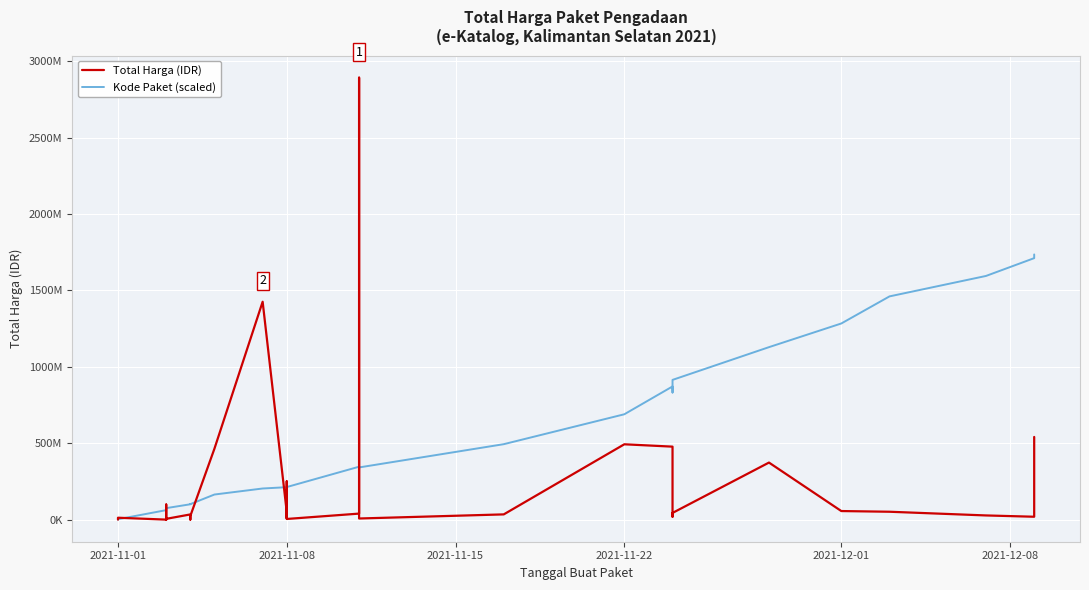

How many interior local valleys does the Kode Paket (scaled) series have?

5